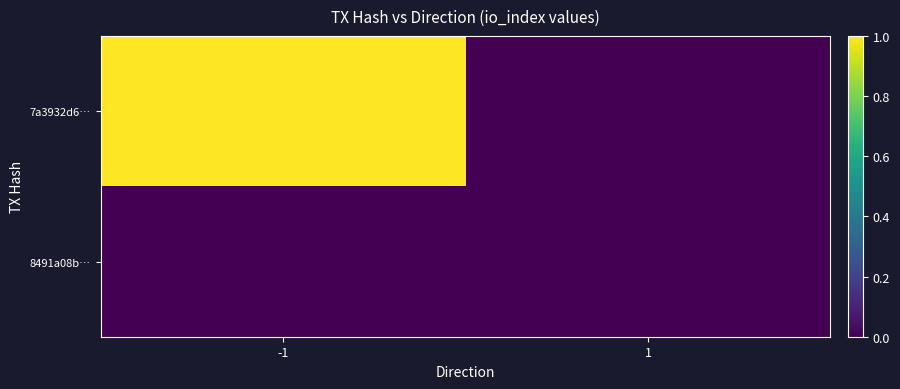

Which has a higher value, 1 or -1?

-1